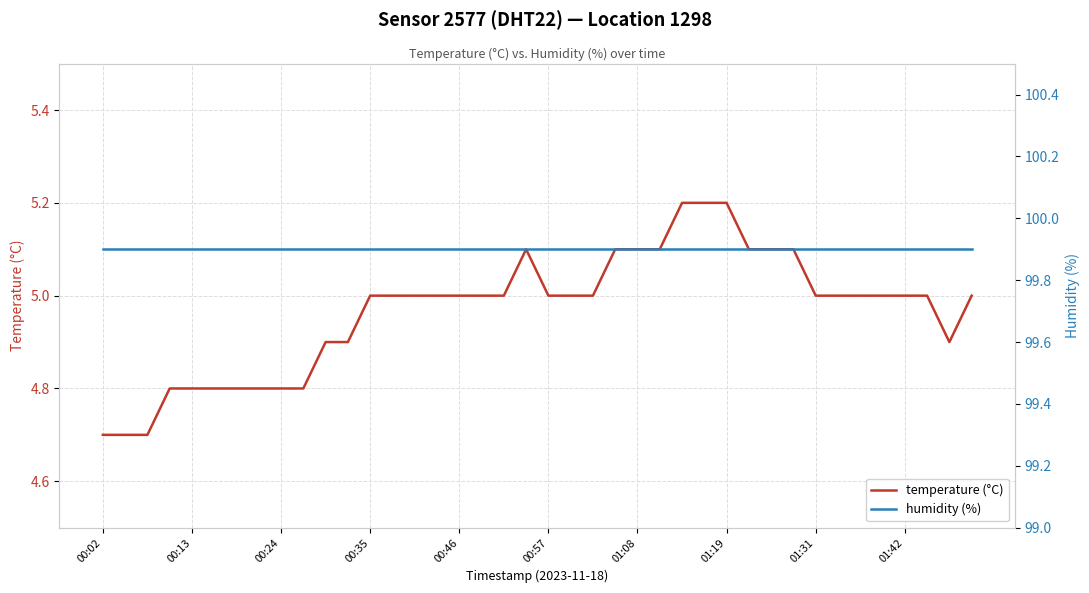

In temperature (°C), how many points are lower than both neighbors (excluding endpoints)?

1